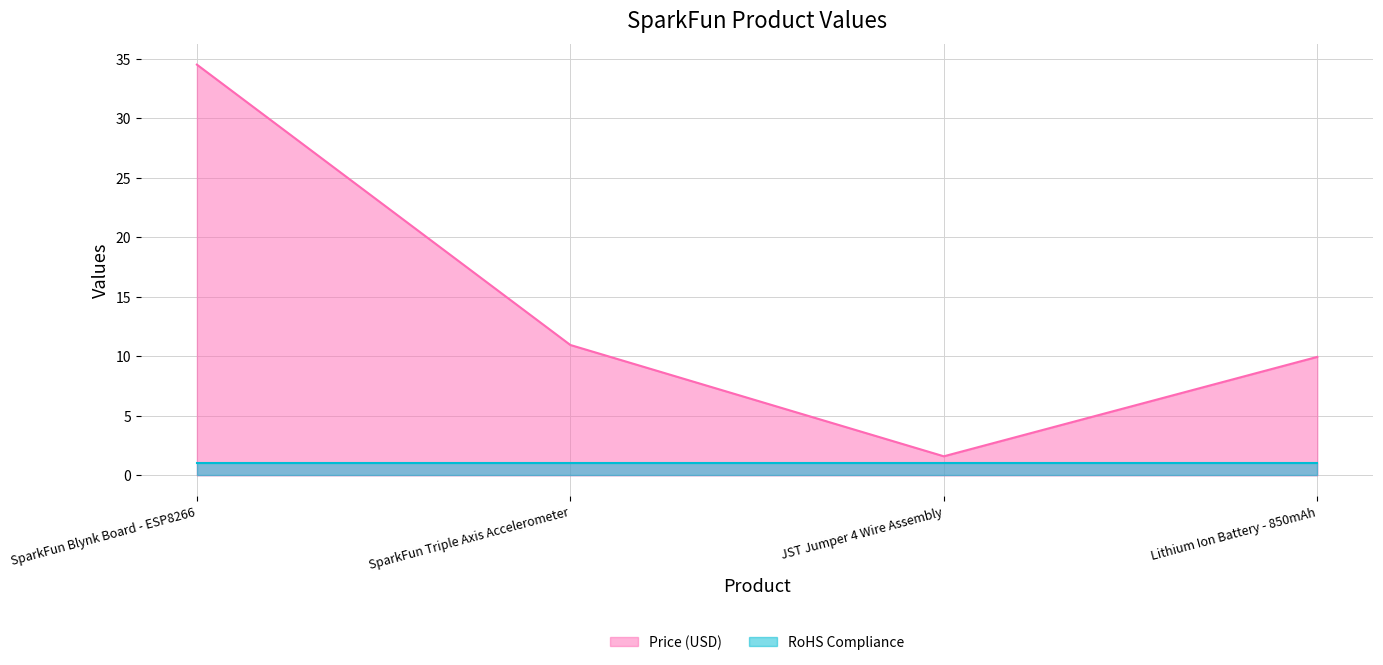

Does the chart display data point markers on the line(s)?

No